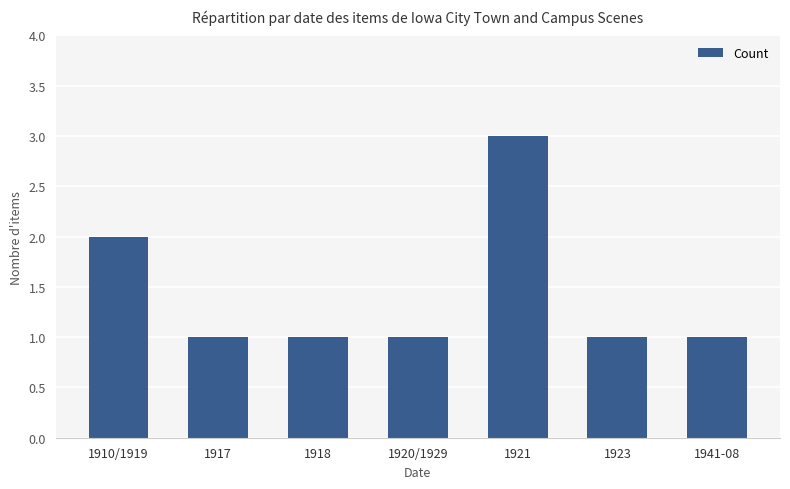

What is the label of the 2nd bar from the right?

1923